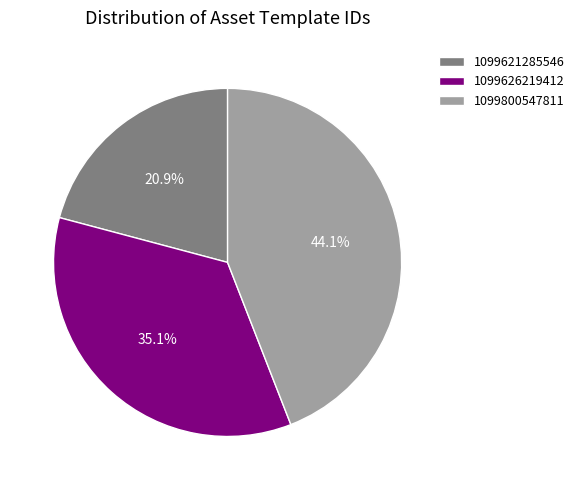

To the nearest percent, what portion does 1099621285546 represent?

21%